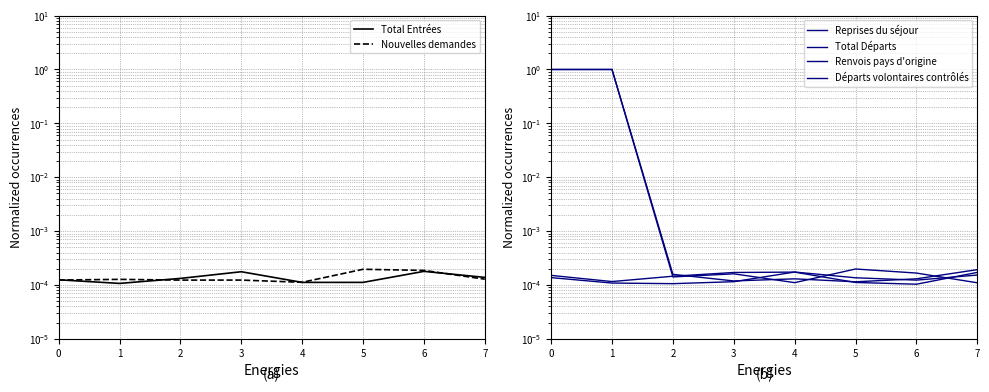

List the series in order of their peak value, highest first.

Renvois pays d'origine, Total Départs, Nouvelles demandes, Total Entrées, Départs volontaires contrôlés, Reprises du séjour